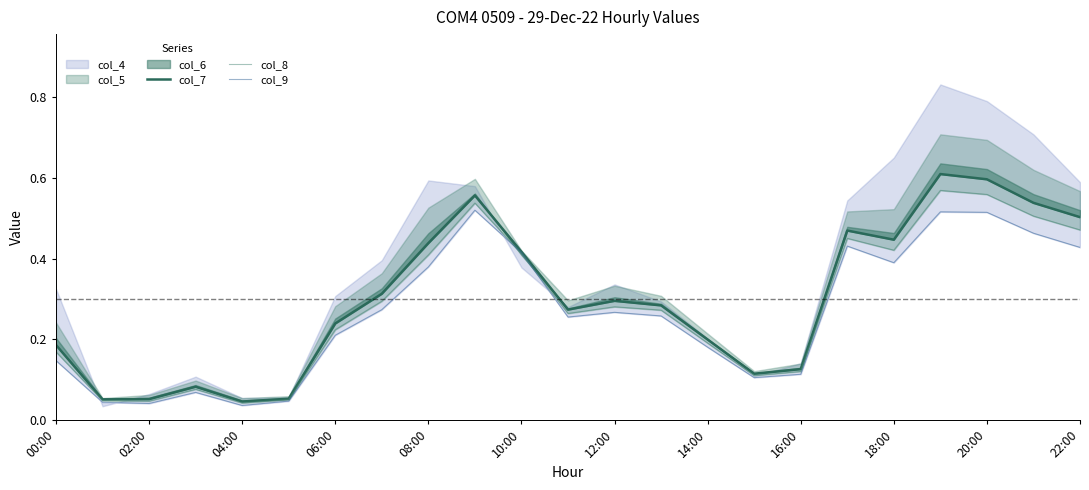

True or false: col_9 and col_7 cross at least once.

False